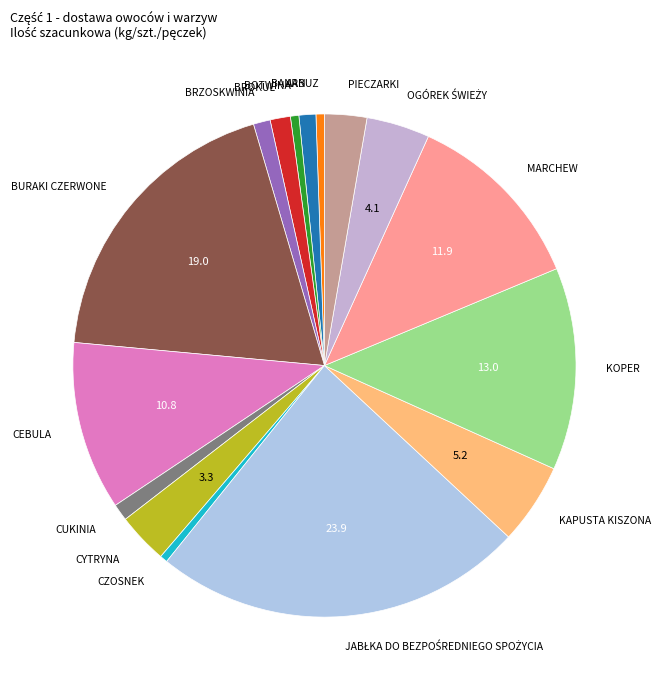

How many slices are in this pie chart?

16